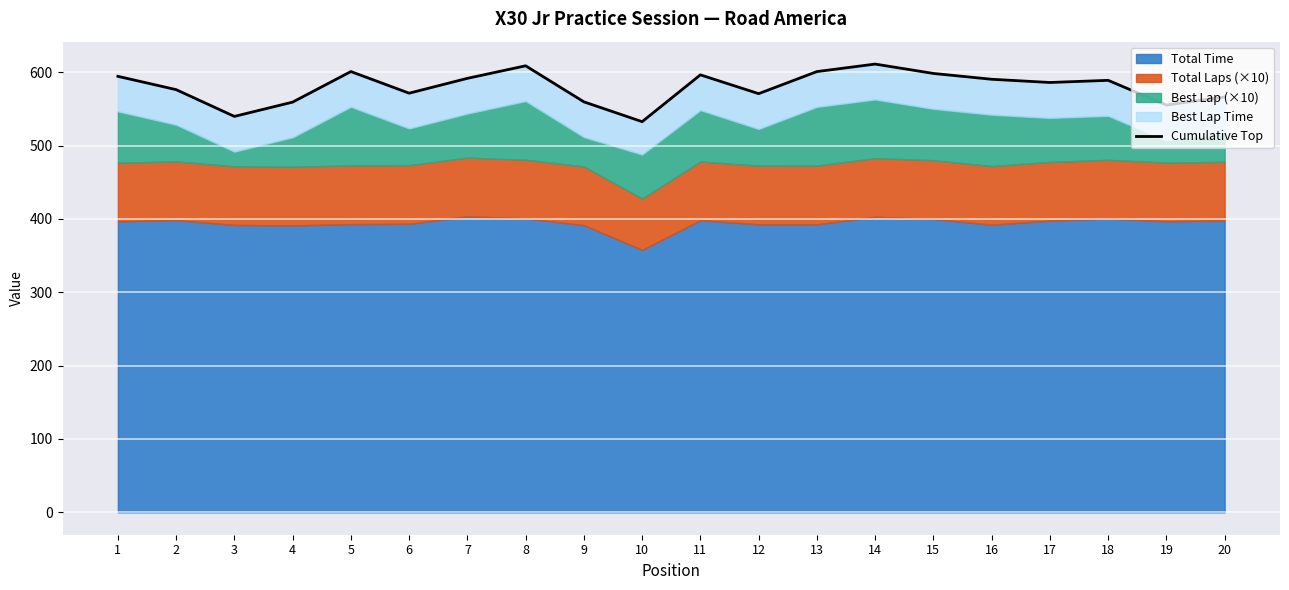

Where is the first local minimum?

3